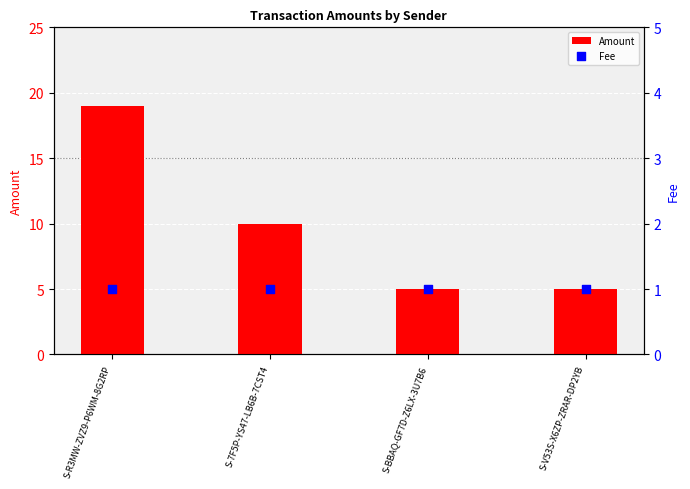

Is the value of Fee at S-V53S-X6ZP-ZRAR-DP2YB greater than the value of Amount at S-R3MW-ZVZ9-P6WM-8G2RP?

No